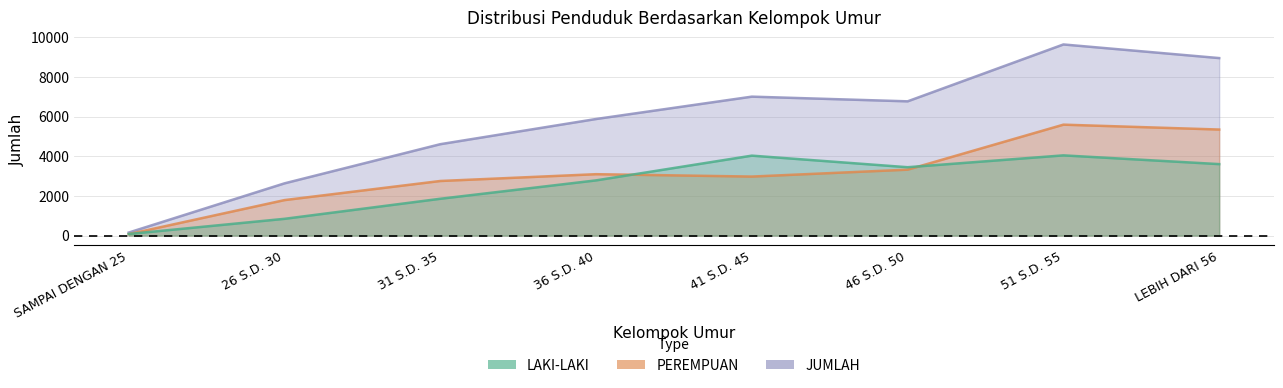

Is the value of LAKI-LAKI at LEBIH DARI 56 greater than the value of PEREMPUAN at 26 S.D. 30?

Yes